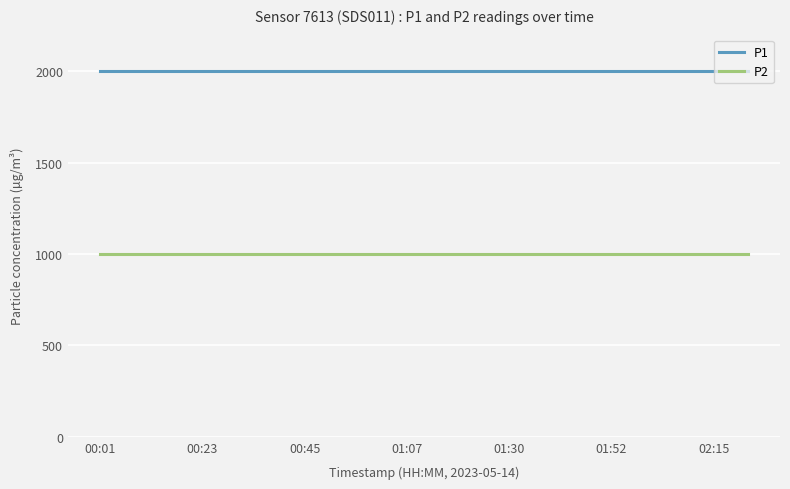

True or false: P2 and P1 cross at least once.

False